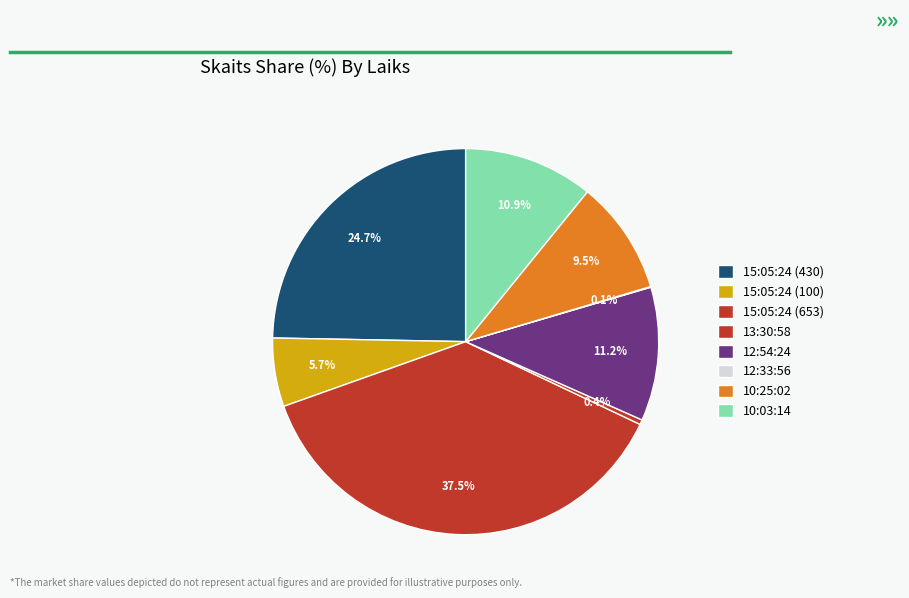

Rank the categories by value from lowest to highest.

12:33:56, 13:30:58, 15:05:24 (100), 10:25:02, 10:03:14, 12:54:24, 15:05:24 (430), 15:05:24 (653)